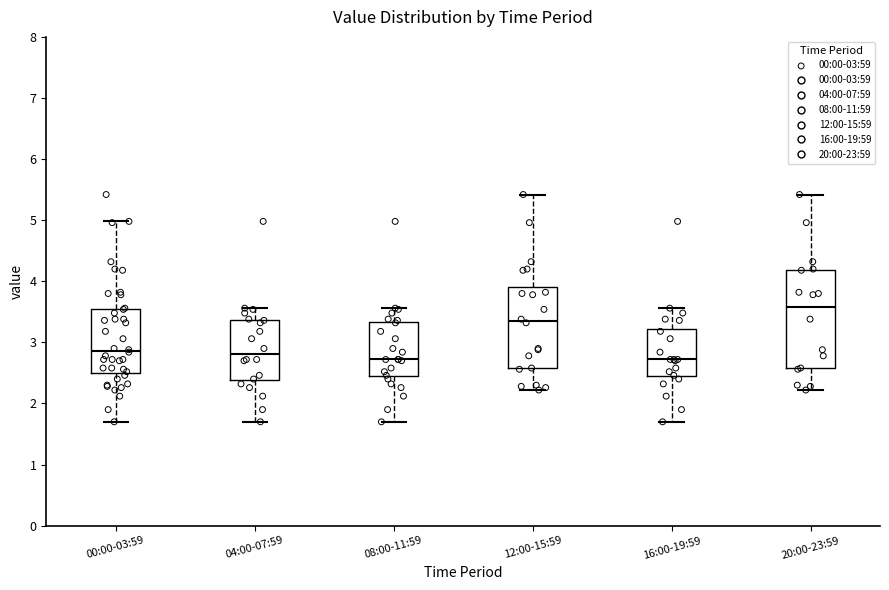

Reading left to right, transcribe this box plot: for each box, give where its median line is, the range the box spans, and where its two whiskers end, as read against the y-axis. The values are not printed on the chart, so give them approximately, as read against the axis.

00:00-03:59: median 2.9, box 2.5 to 3.5, whiskers 1.7 to 5.0
04:00-07:59: median 2.8, box 2.4 to 3.4, whiskers 1.7 to 3.6
08:00-11:59: median 2.7, box 2.4 to 3.3, whiskers 1.7 to 3.6
12:00-15:59: median 3.4, box 2.6 to 3.9, whiskers 2.2 to 5.4
16:00-19:59: median 2.7, box 2.4 to 3.2, whiskers 1.7 to 3.6
20:00-23:59: median 3.6, box 2.6 to 4.2, whiskers 2.2 to 5.4